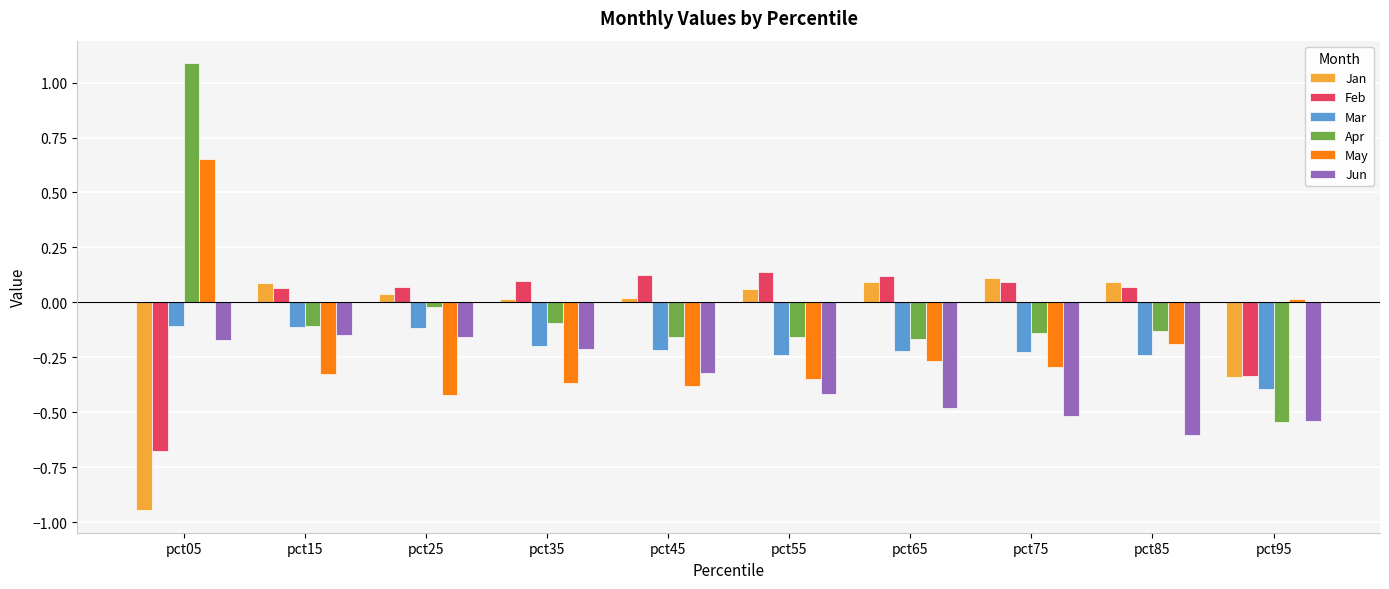

Which label corresponds to the largest value in the chart?

pct05